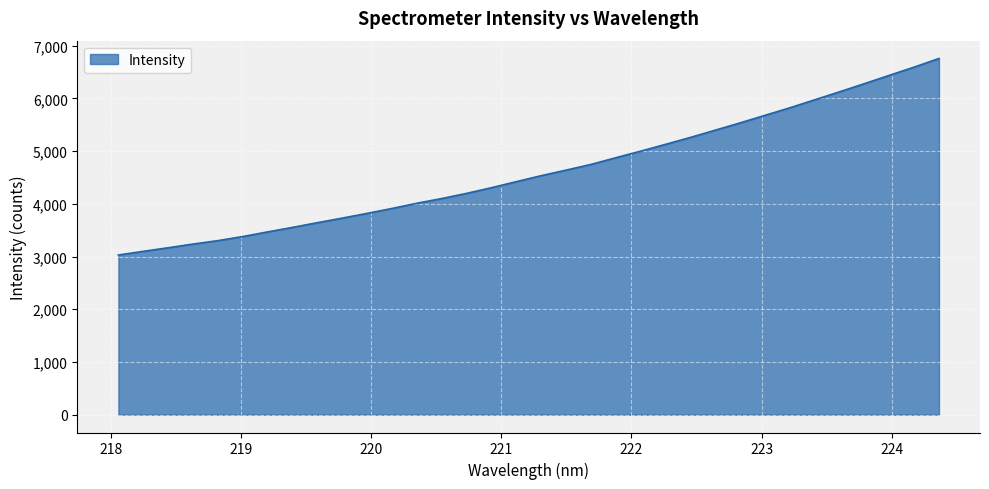

What is the difference between the maximum and minimum values?

3728.0